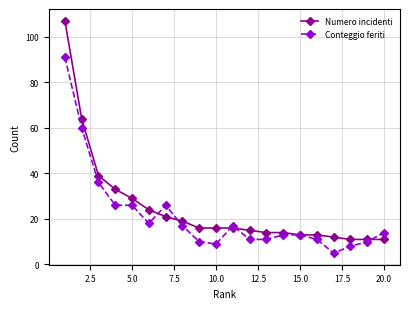

Is this an area chart (filled region under the line)?

No